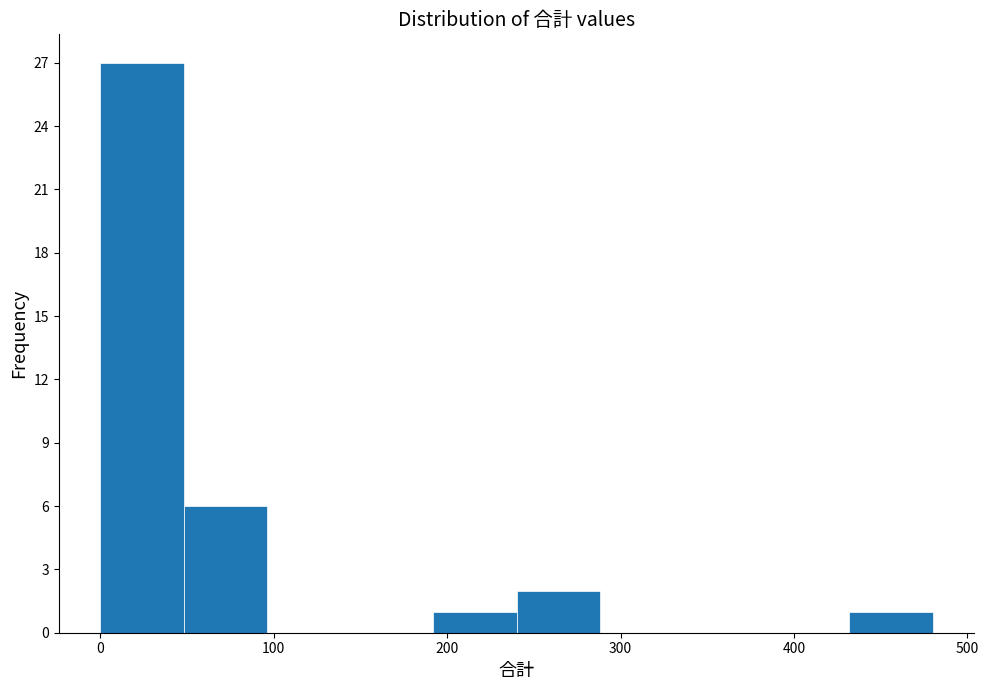

Reading left to right, transcribe this chart: for each bar, give the range it covers on the x-axis and its height. Neither the bar edges nor the heights are printed on the chart, so give them approximately, as read against the axes.

0 to 48: 27
48 to 96: 6
96 to 144: 0
144 to 192: 0
192 to 240: 1
240 to 288: 2
288 to 336: 0
336 to 384: 0
384 to 432: 0
432 to 480: 1